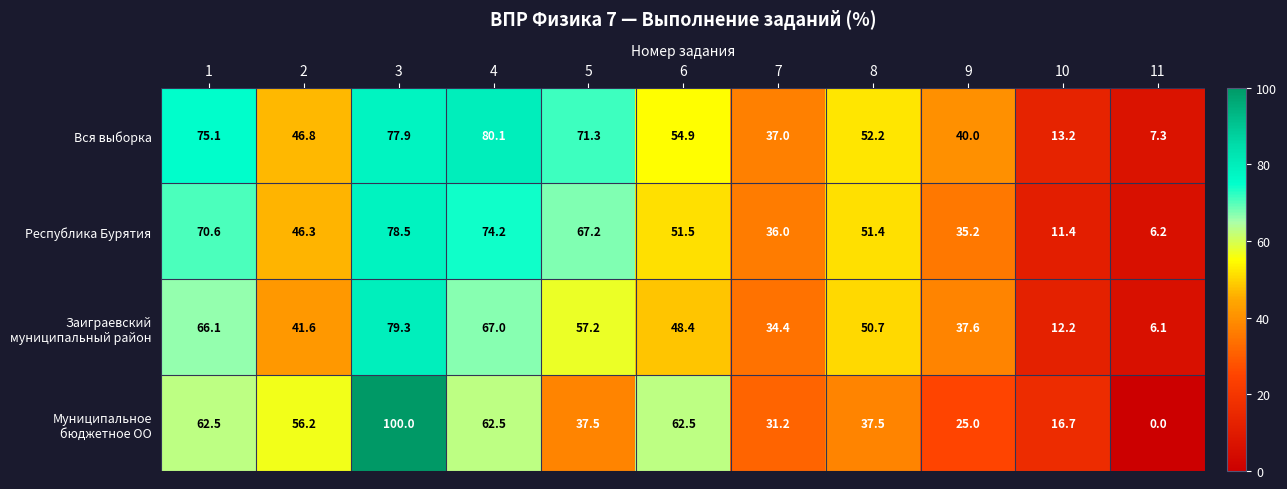

Which series changed the most between 4 and 10?

Вся выборка